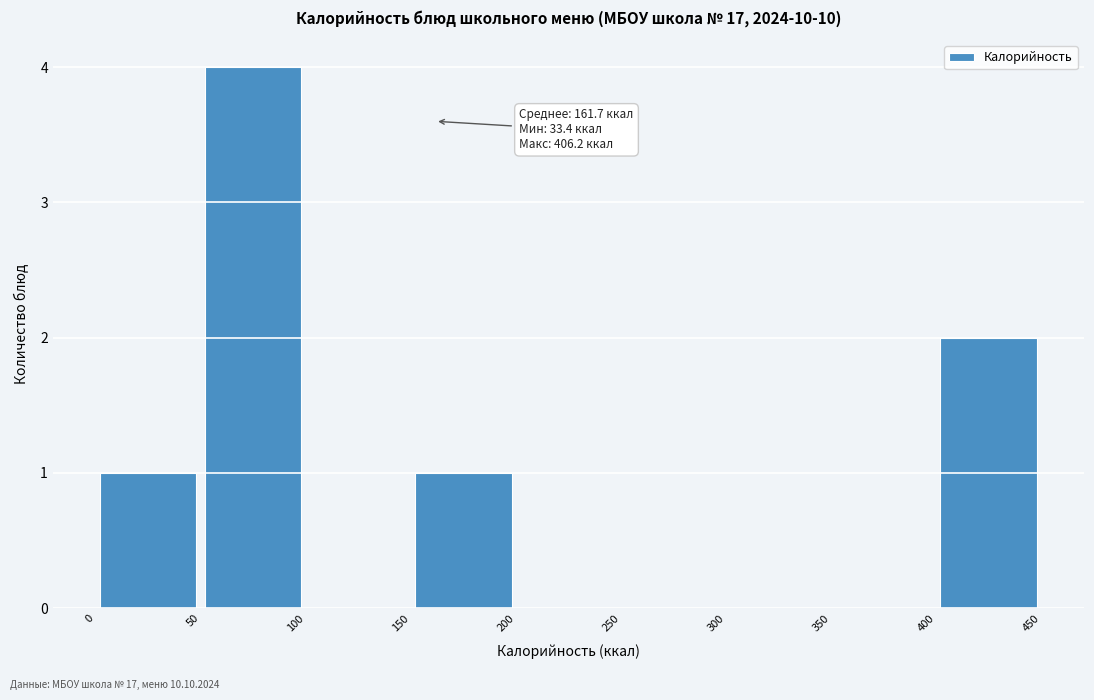

Which range on the x-axis has the tallest bar?

50 to 100